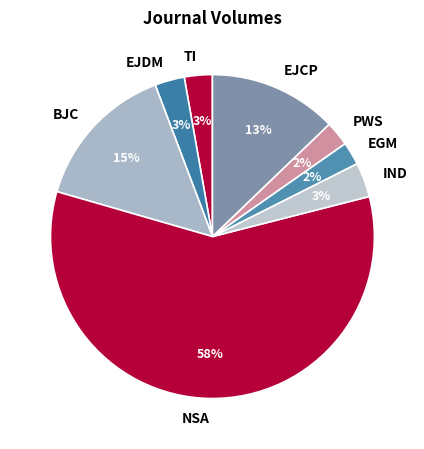

Between BJC and TI, which is larger?

BJC